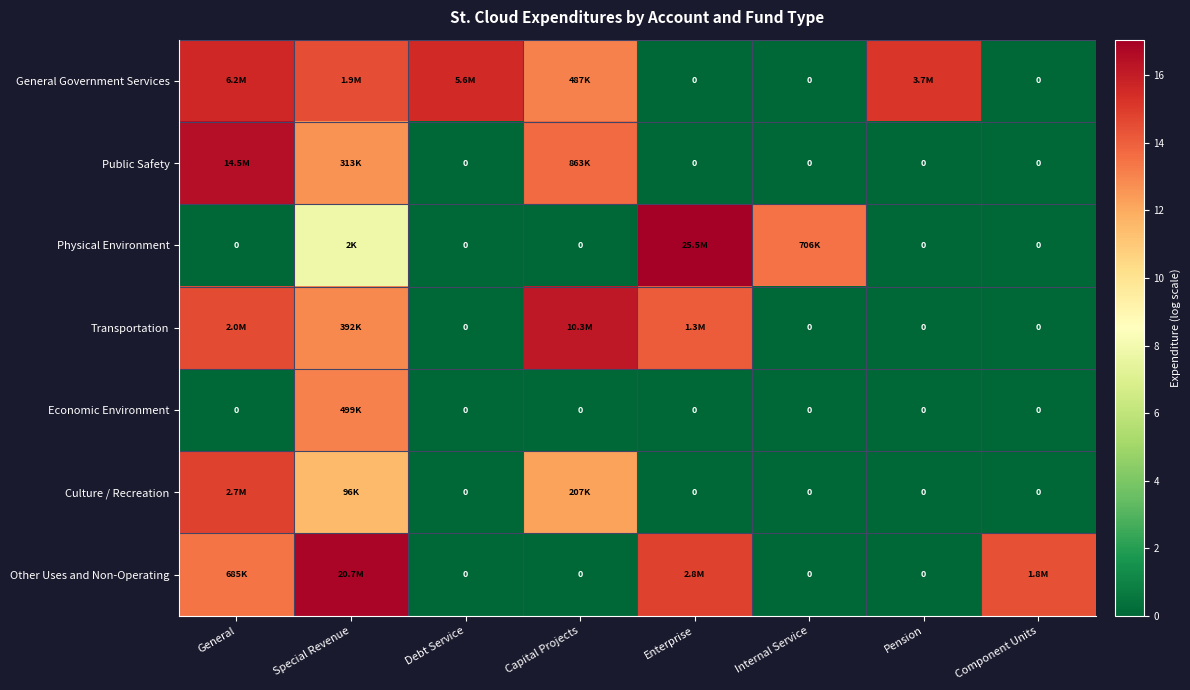

What is the total value across all series at Debt Service?

15.5